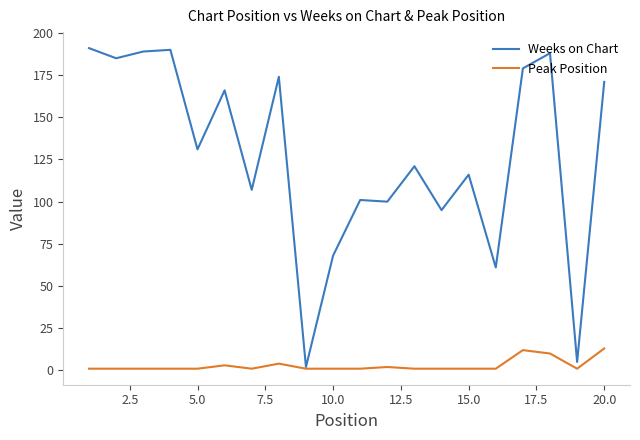

What is the highest value of the Peak Position series?

13